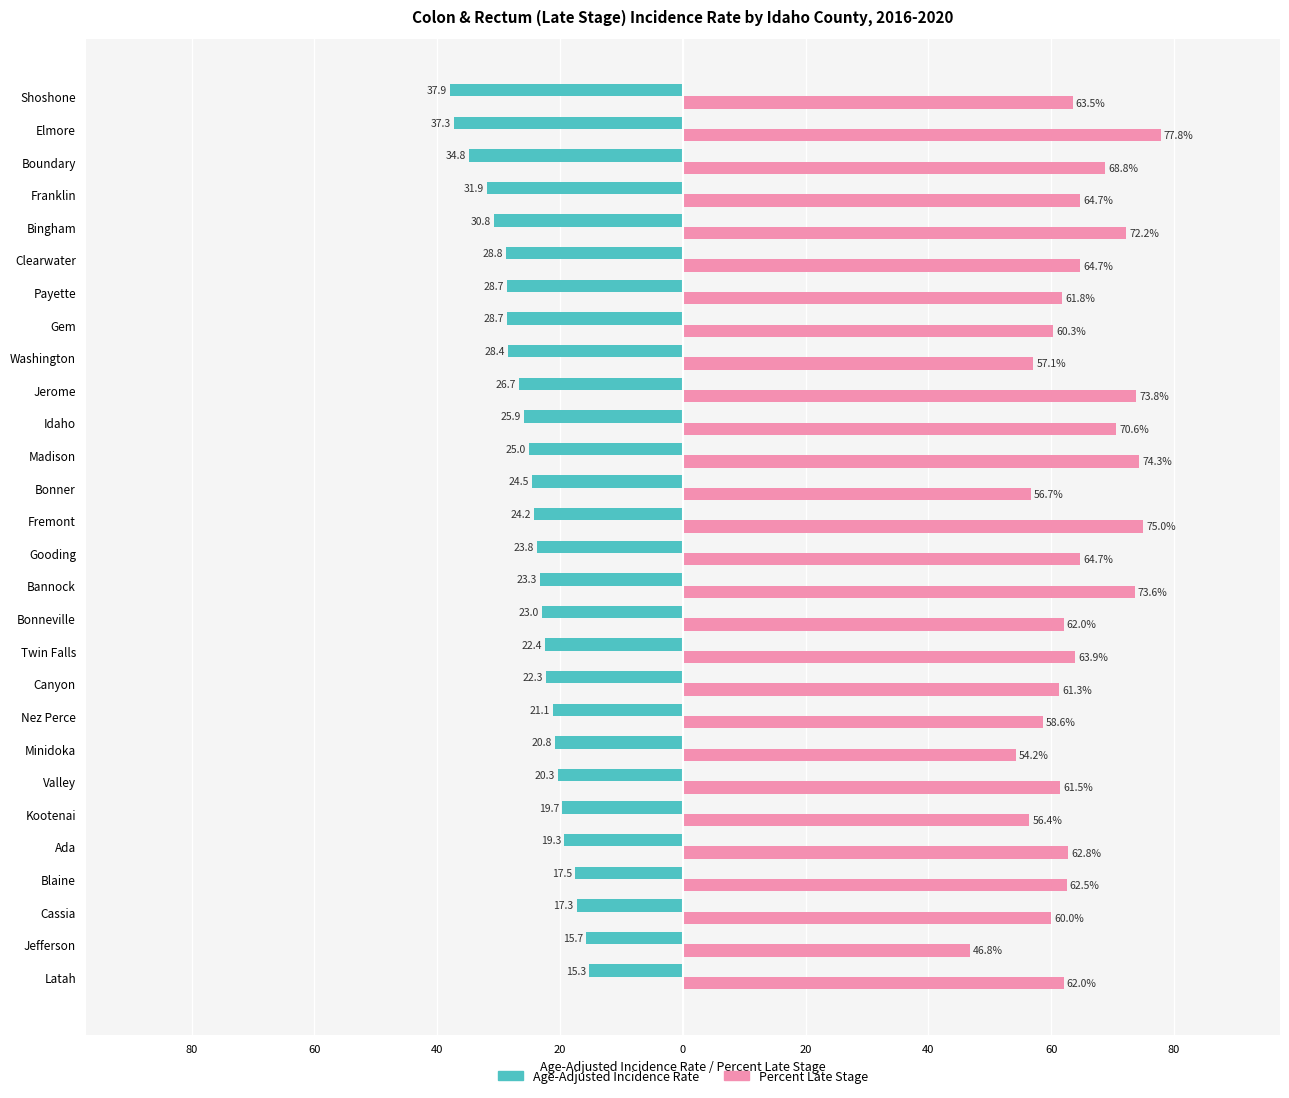

What are all the series names shown in the legend?

Age-Adjusted Incidence Rate, Percent Late Stage